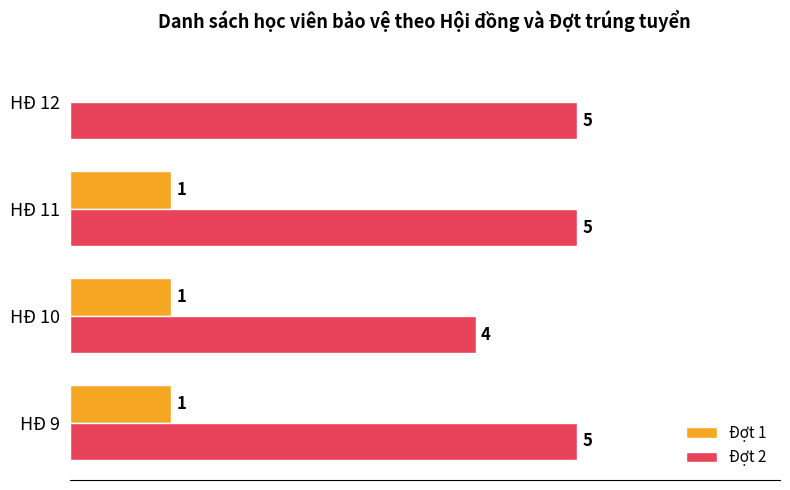

Where is Đợt 1 nearest to the value 0?

HĐ 12